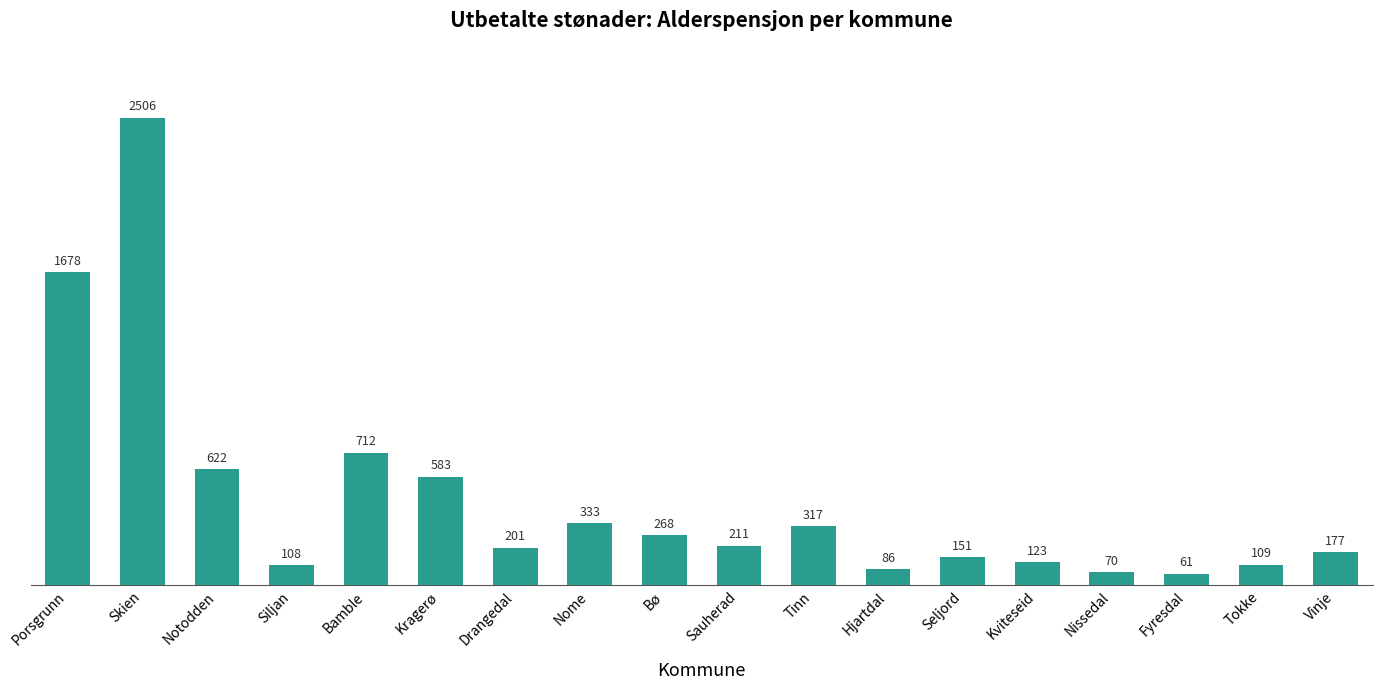

True or false: the data shows 86.5 at Hjartdal.

True